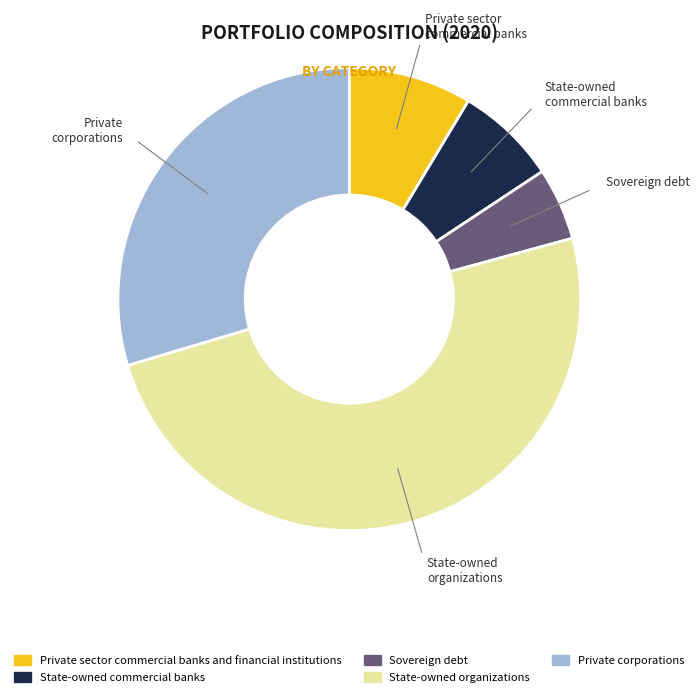

Which slice is the smallest?

Sovereign debt